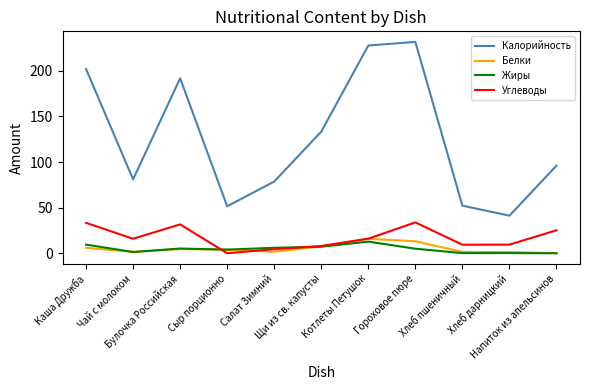

How many lines are shown in the chart?

4